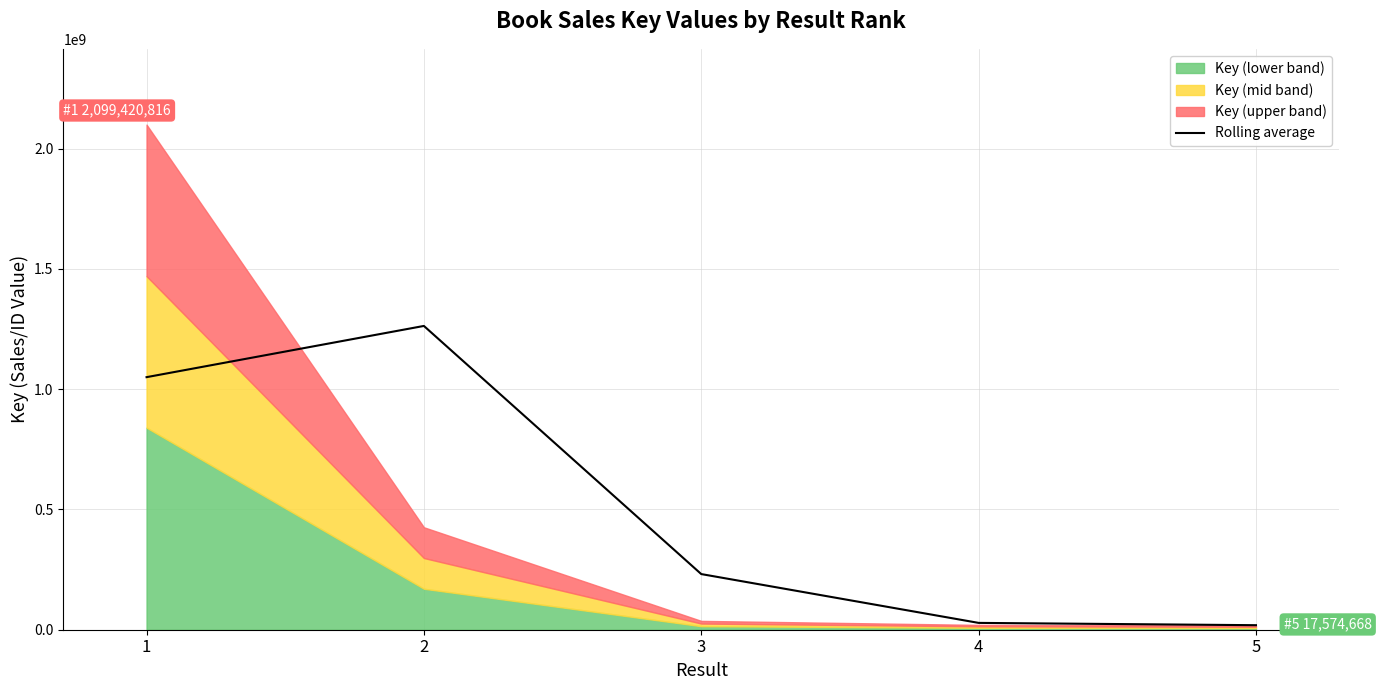

Reading left to right, transcribe all the data shown in this chart.

1=1049710408	2=1262618407	3=231275289	4=28396138	5=18816182